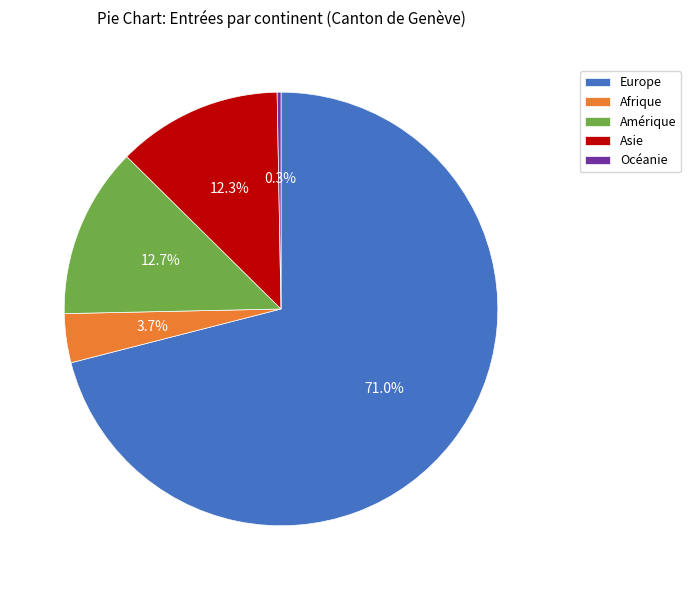

Combined, what portion of the pie is Europe and Asie?

83.3%